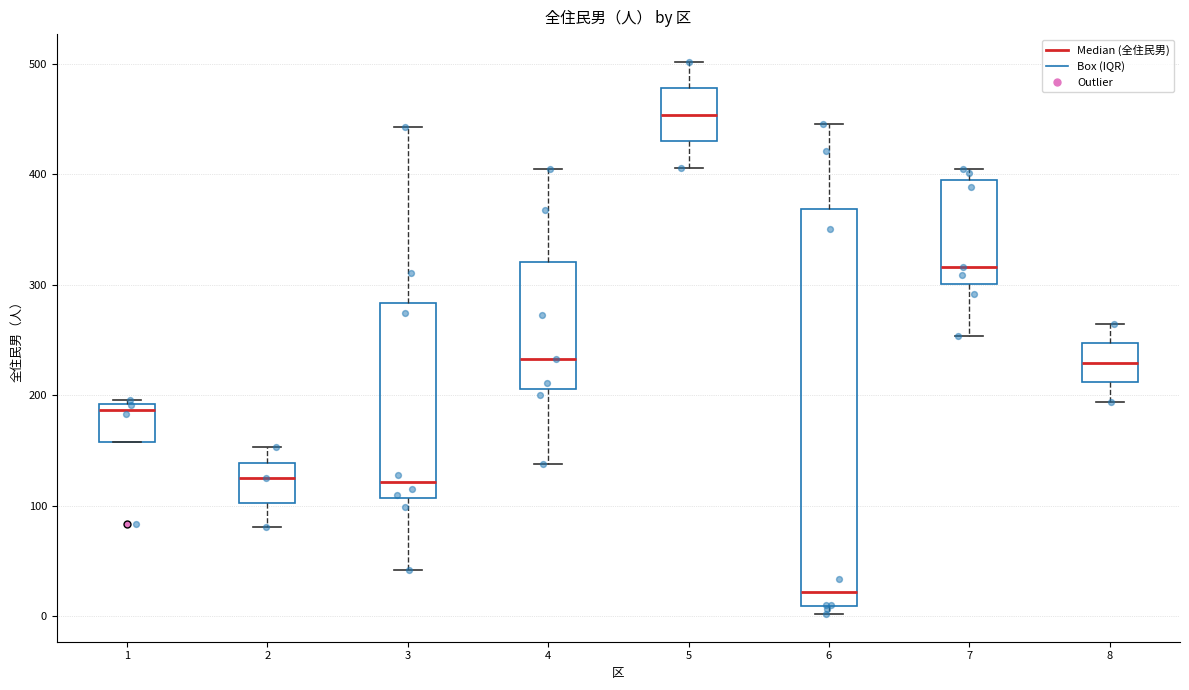

Reading left to right, read every box against the y-axis: the position of its median line, the range the box covers, and the ends of its whiskers. The values are not printed on the chart, so give them approximately, as read against the axis.

1: median 190 (just below the box's upper edge), box 160 to 190, whiskers 160 to 200
2: median 130, box 100 to 140, whiskers 80 to 150
3: median 120, box 110 to 280, whiskers 40 to 440
4: median 230, box 210 to 320, whiskers 140 to 410
5: median 450, box 430 to 480, whiskers 410 to 500
6: median 20, box 10 to 370, whiskers 0 to 450
7: median 320, box 300 to 400, whiskers 250 to 410
8: median 230, box 210 to 250, whiskers 190 to 270